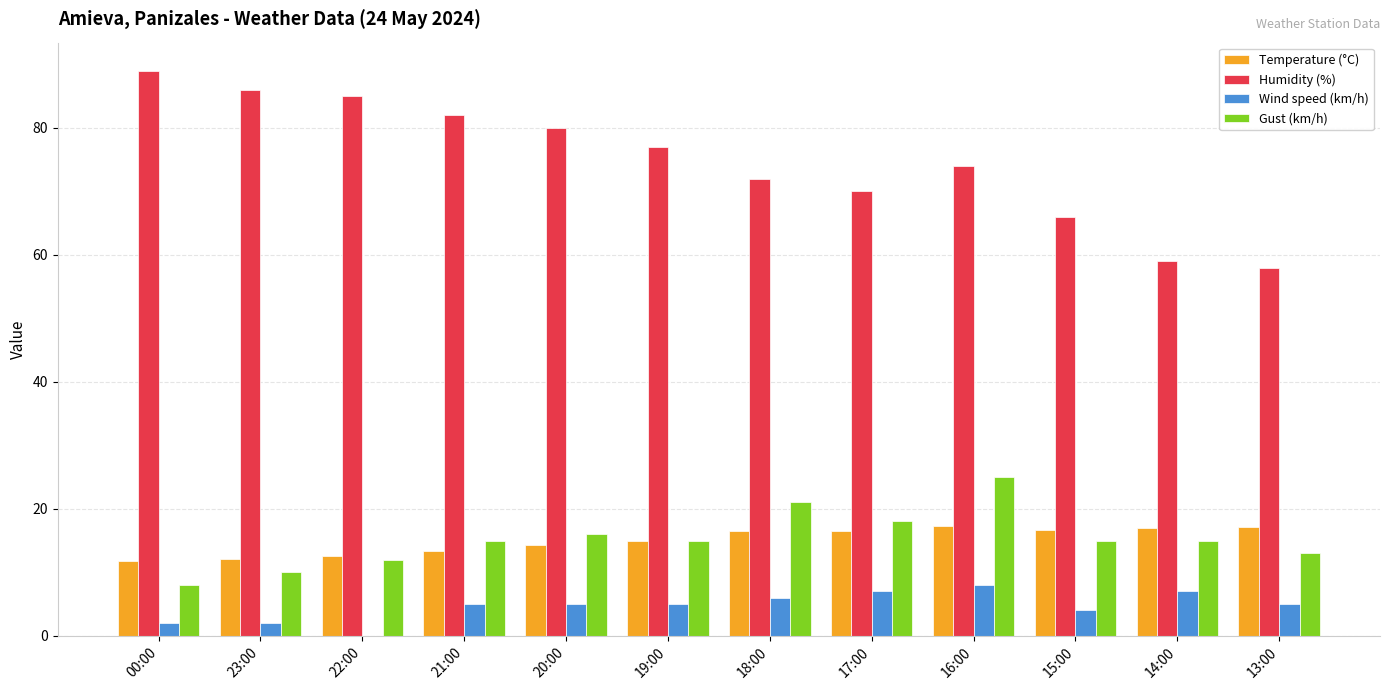

Which series changed the most between 20:00 and 17:00?

Humidity (%)